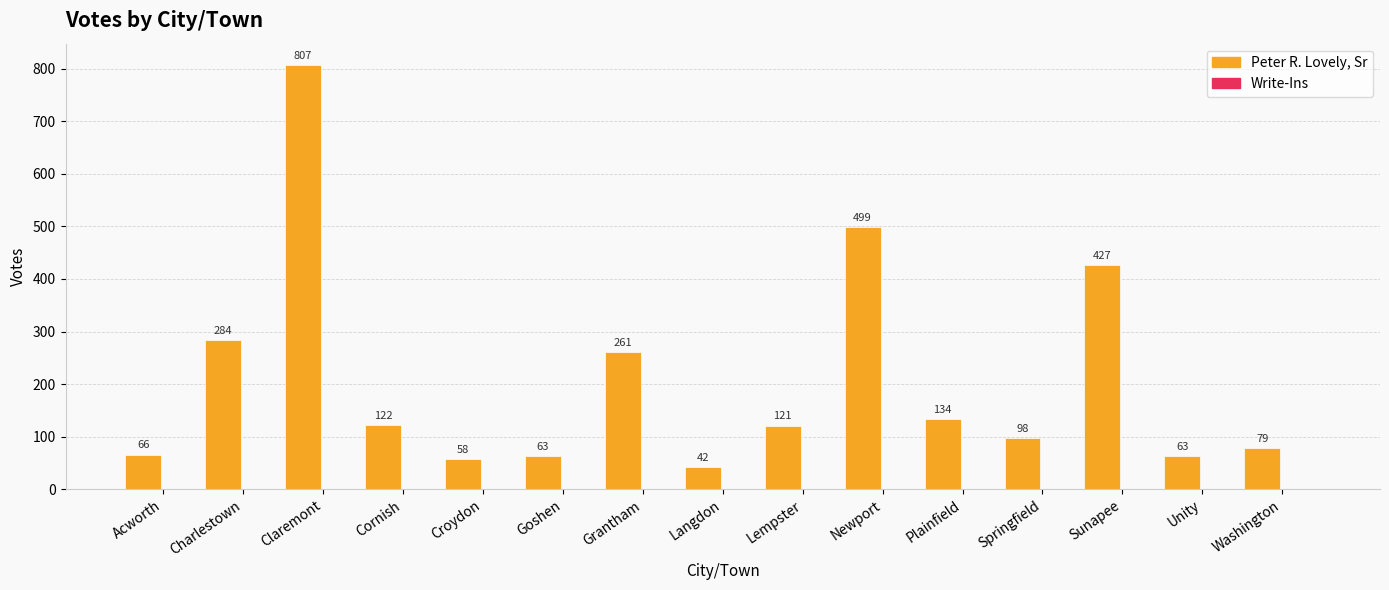

What is the label of the 11th bar from the left?

Plainfield